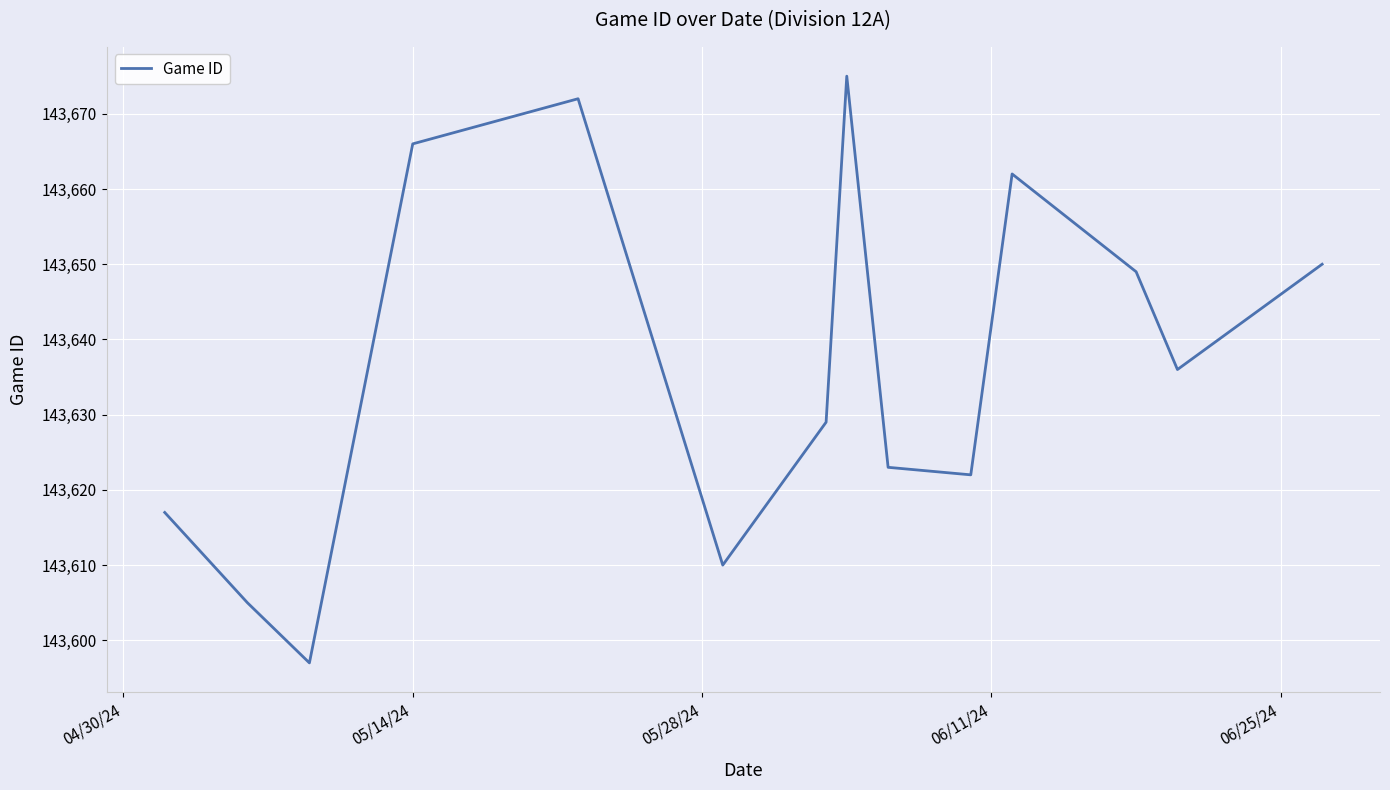

What is the sum of all values?

2010913